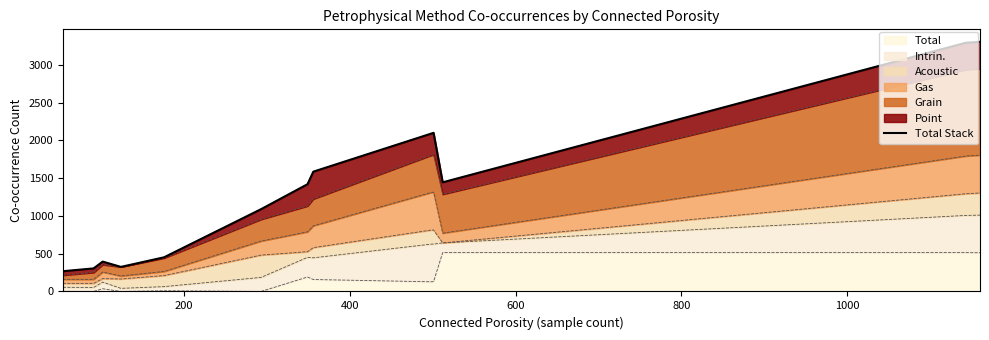

What is the highest value of the Total series?

514